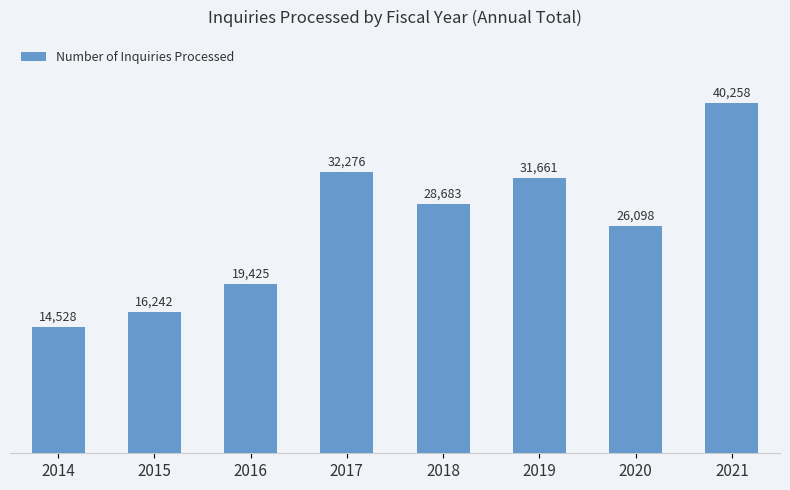

What is the value of the 1st bar from the left?

14528